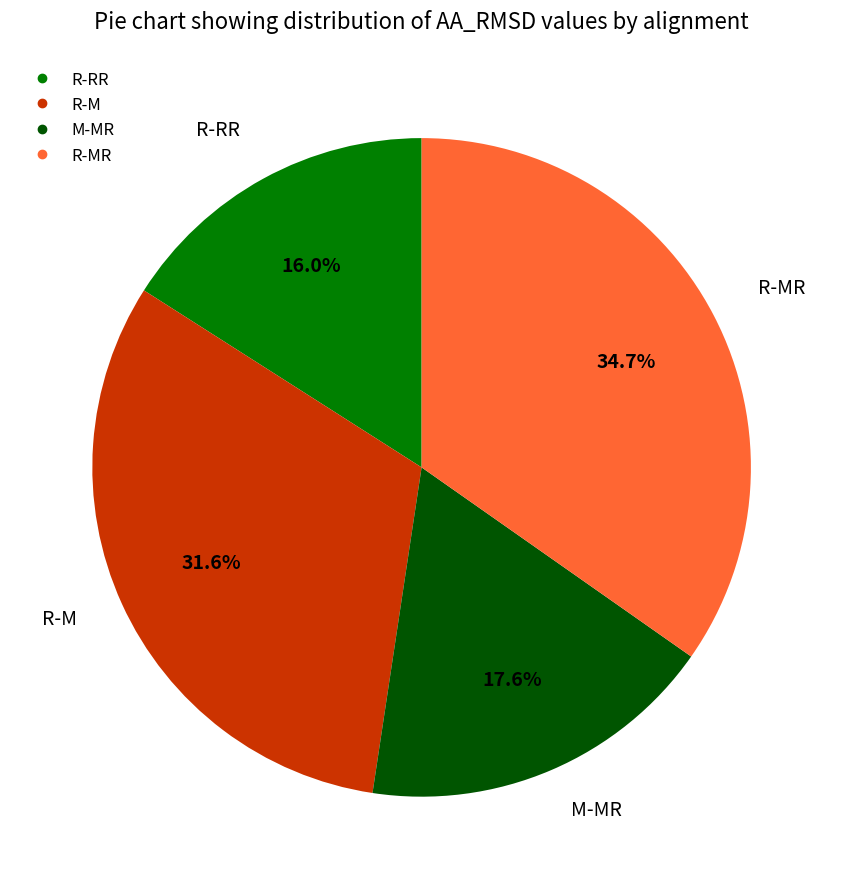

How many slices are in this pie chart?

4